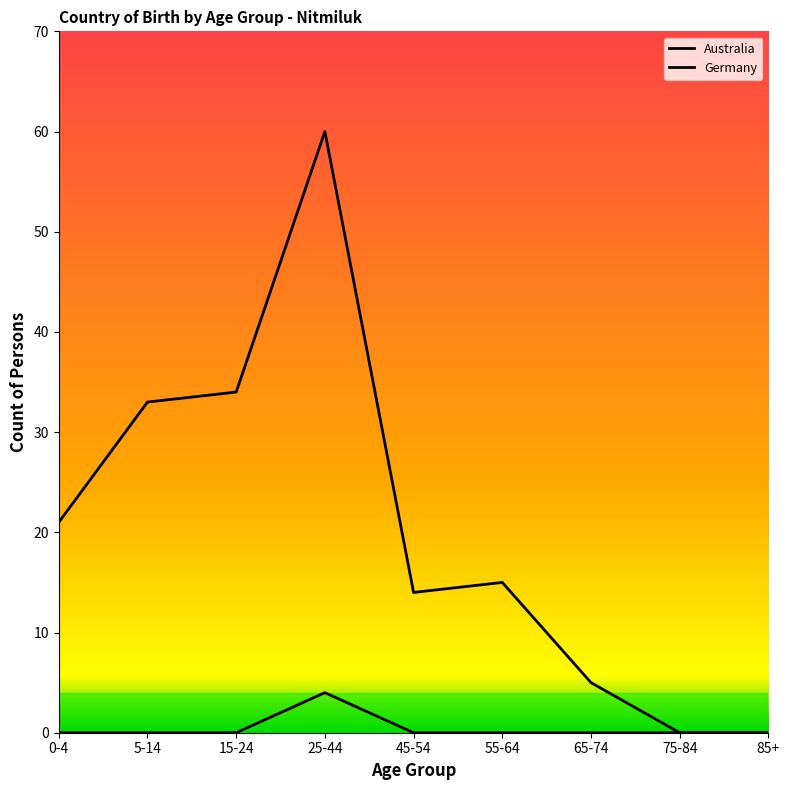

List the series in order of their peak value, highest first.

Australia, Germany